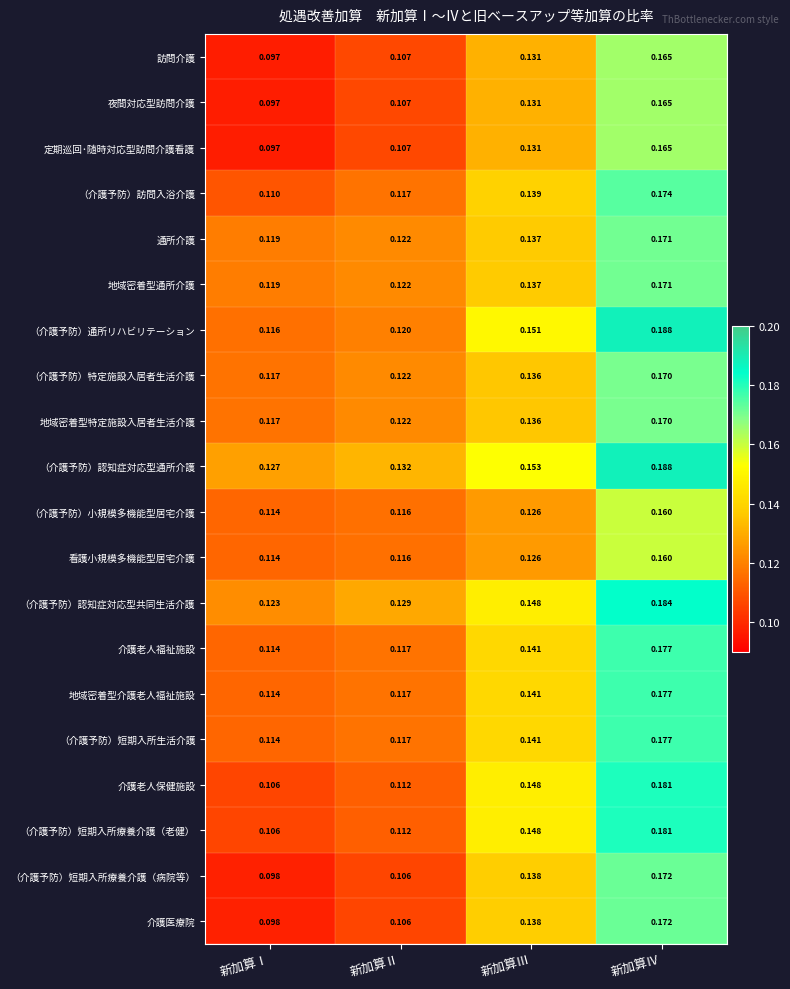

Which series changed the most between 新加算Ⅲ and 新加算Ⅳ?

（介護予防）通所リハビリテーション